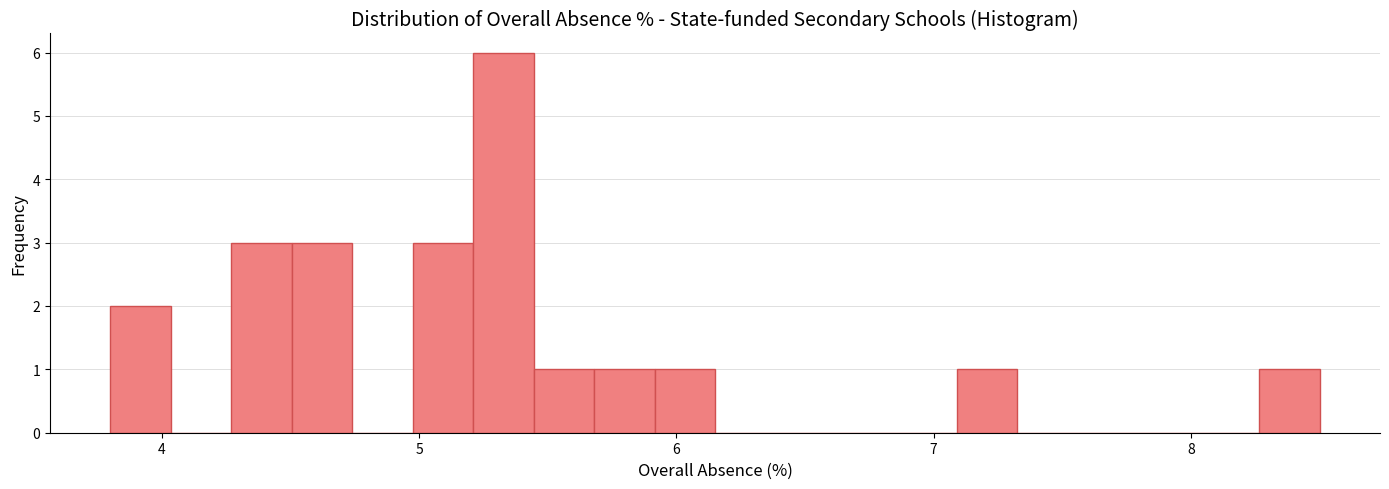

Read against the x-axis, roughly where is the centre of the tallest bar?

5.3